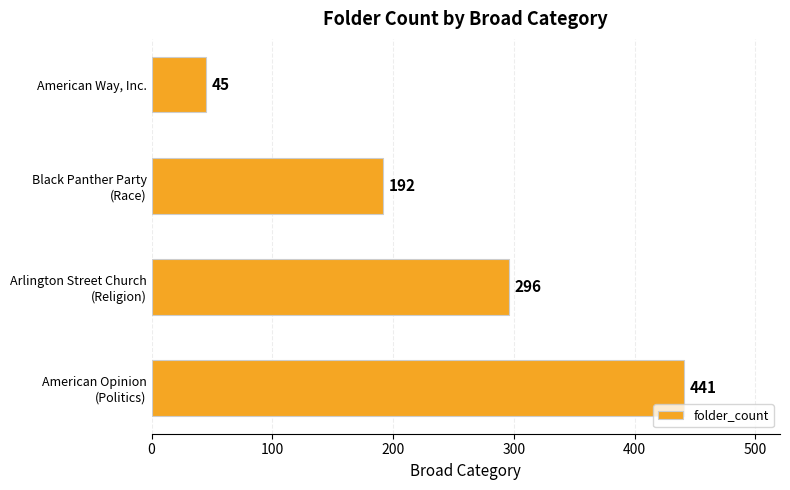

How many values are between 192 and 441?

3